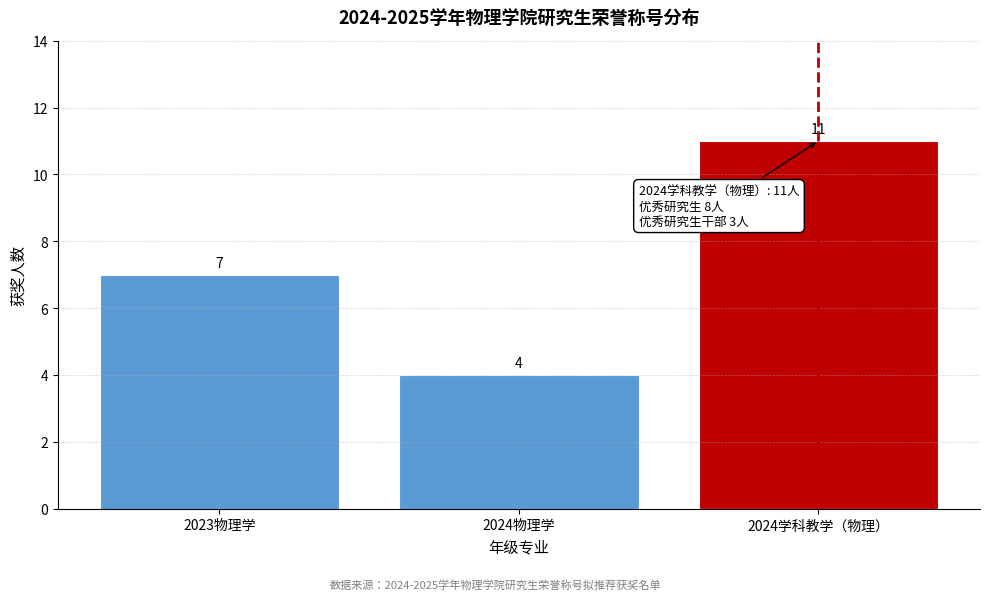

Reading left to right, list all the values displayed in this chart.

7	4	11